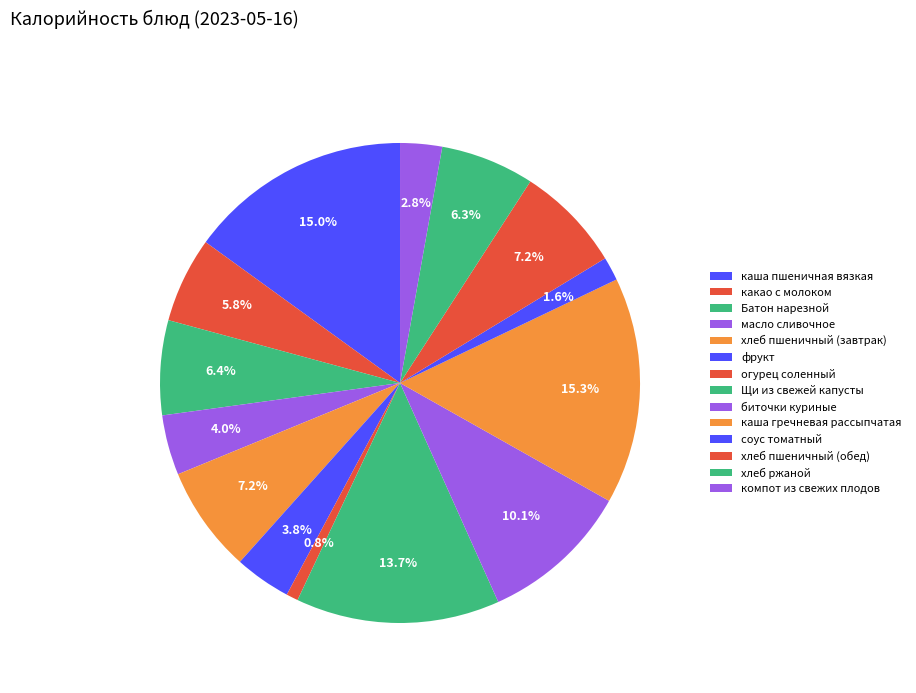

How many segments does this pie chart have?

14